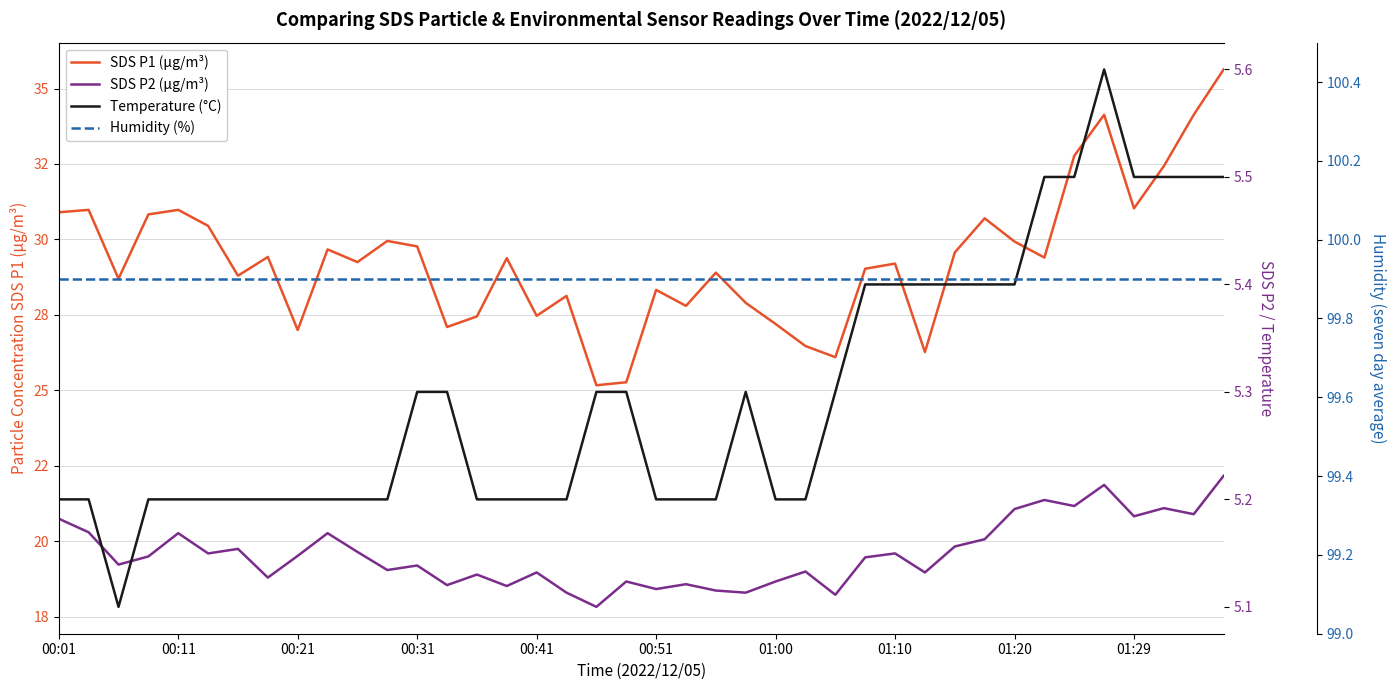

What position from the left is 00:01?

1